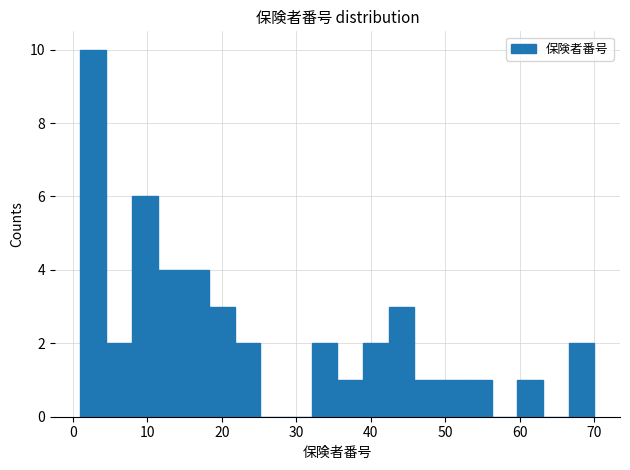

Around what value on the x-axis is the tallest bar? Give the approximate position of its centre, as read against the axis.

3